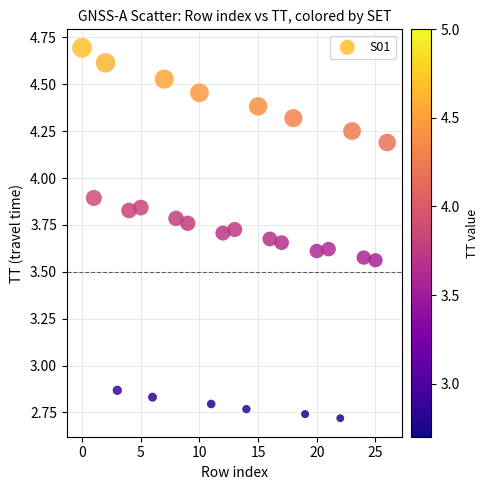

What is the range of Y values (max minus min)?

2.0